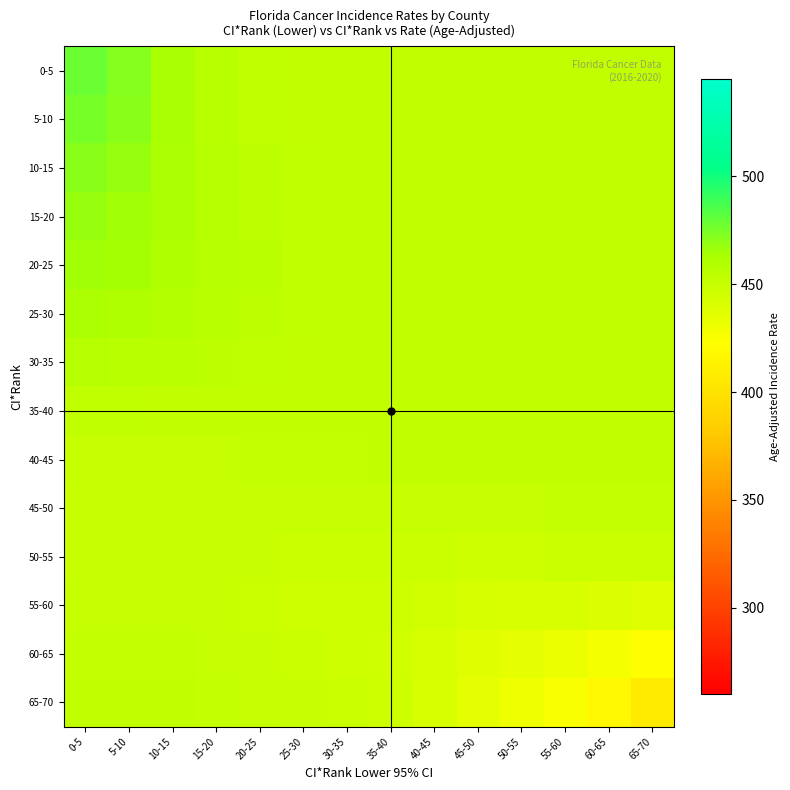

Rank the series at 35-40 from highest to lowest value.

25-30, 20-25, 30-35, 15-20, 10-15, 5-10, 0-5, 35-40, 40-45, 45-50, 50-55, 55-60, 65-70, 60-65